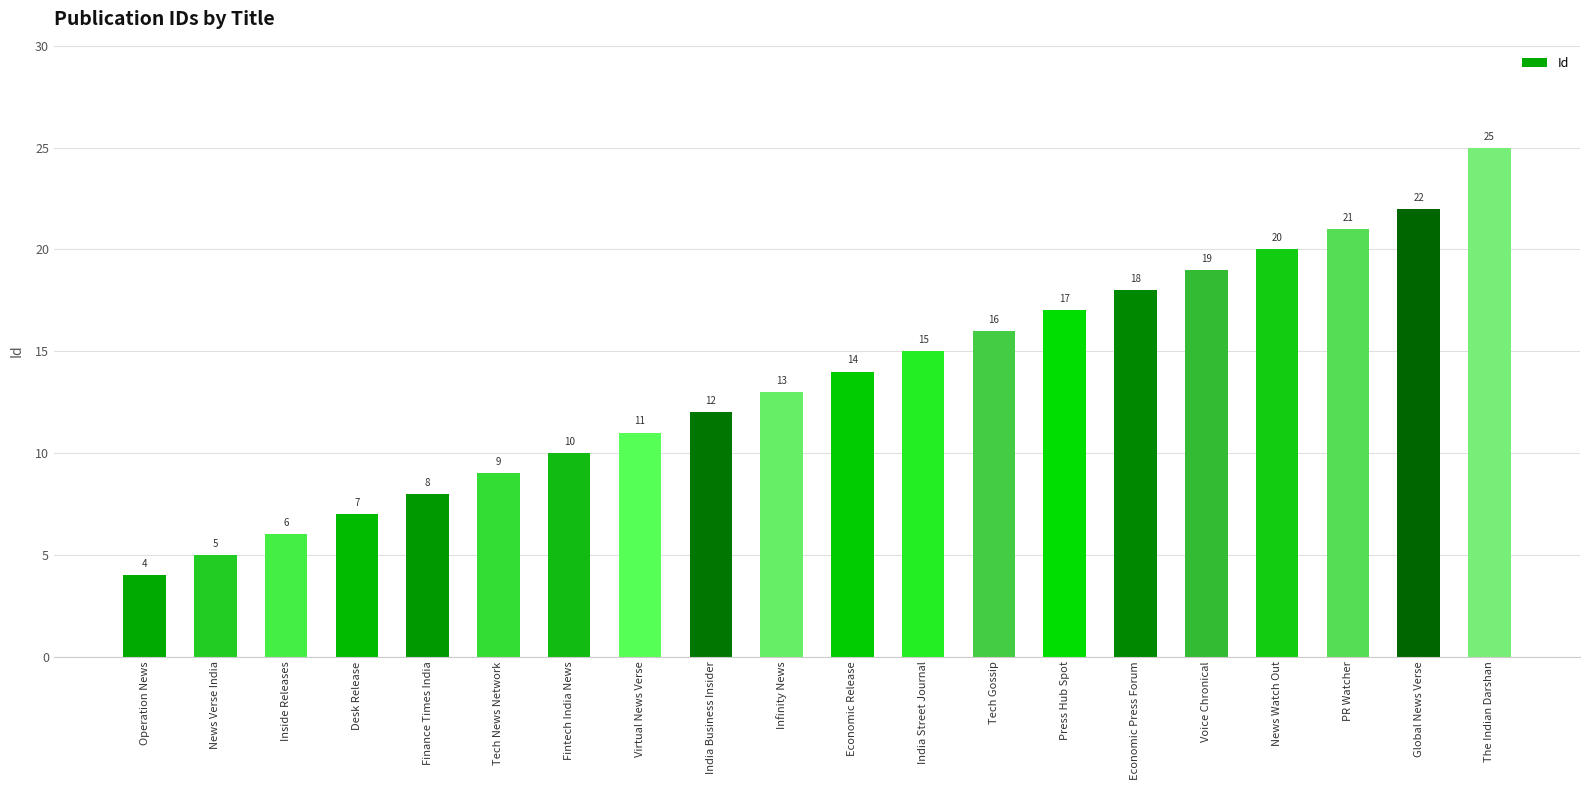

What value does the data have at Operation News?

4